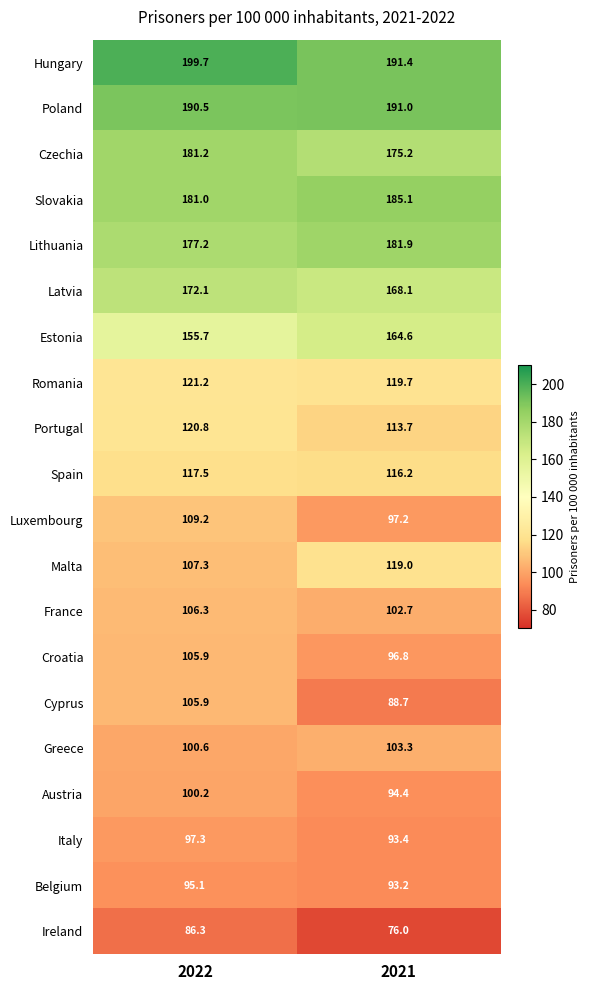

What is the sum of the Poland values at 2021 and 2022?

381.5